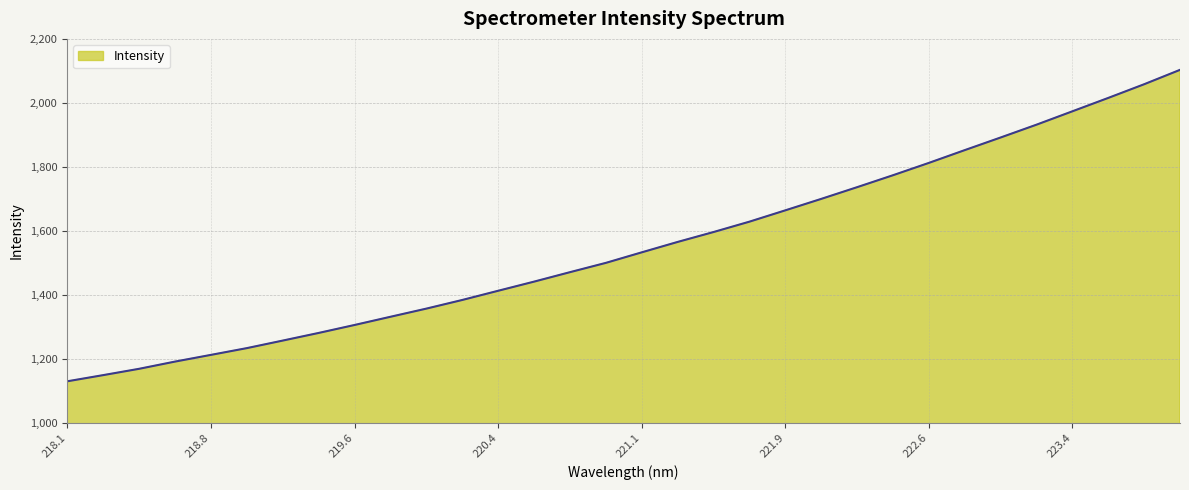

What is the smallest value displayed?

1130.2